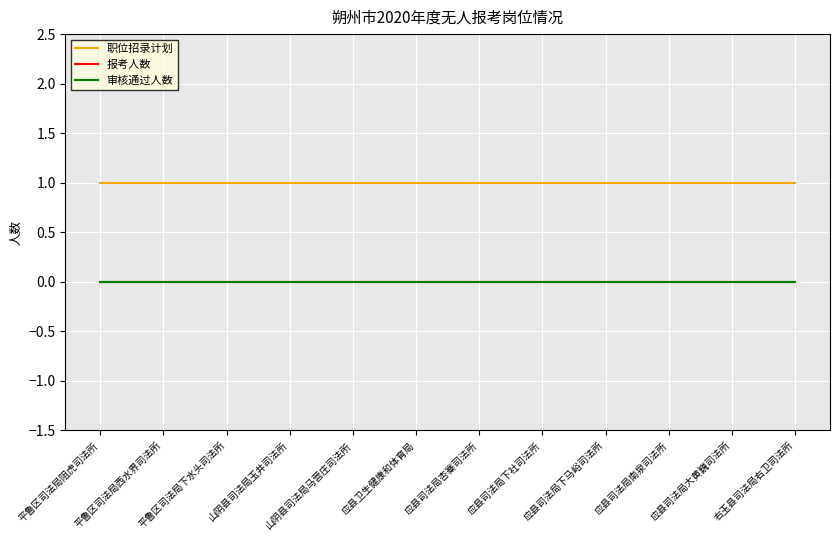

Which series has the largest total across all categories?

职位招录计划